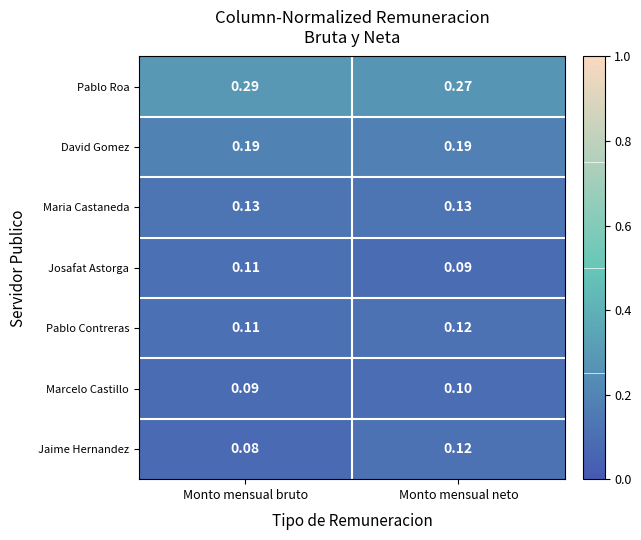

At which label does Jaime Hernandez reach its minimum?

Monto mensual bruto